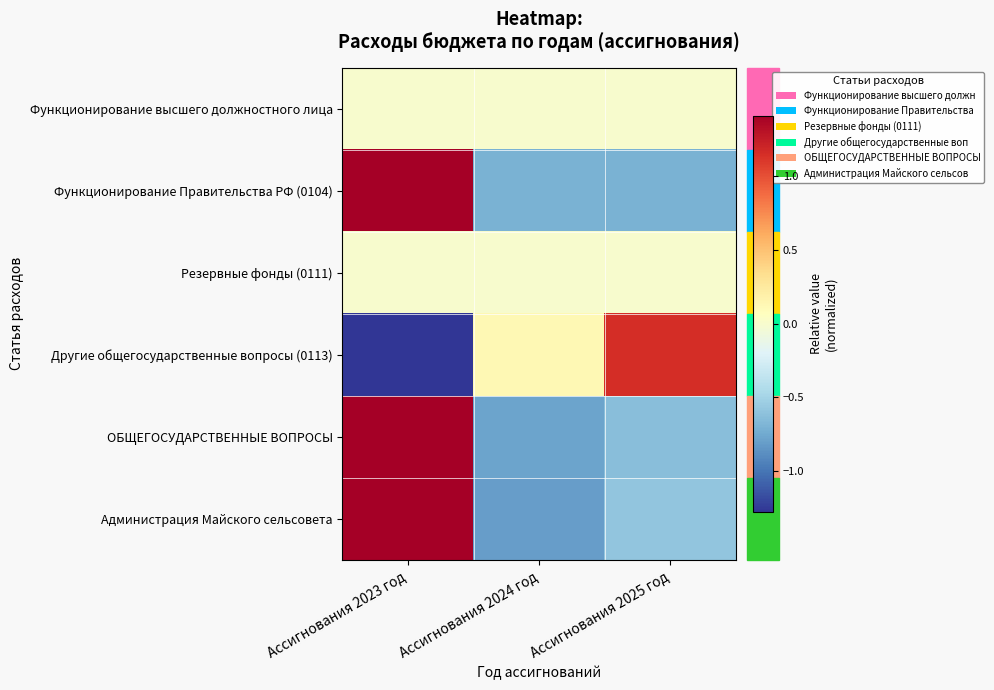

At Ассигнования 2023 год, list the series in order from smallest to largest.

Другие общегосударственные вопросы (0113), Функционирование высшего должностного лица, Резервные фонды (0111), Администрация Майского сельсовета, ОБЩЕГОСУДАРСТВЕННЫЕ ВОПРОСЫ, Функционирование Правительства РФ (0104)